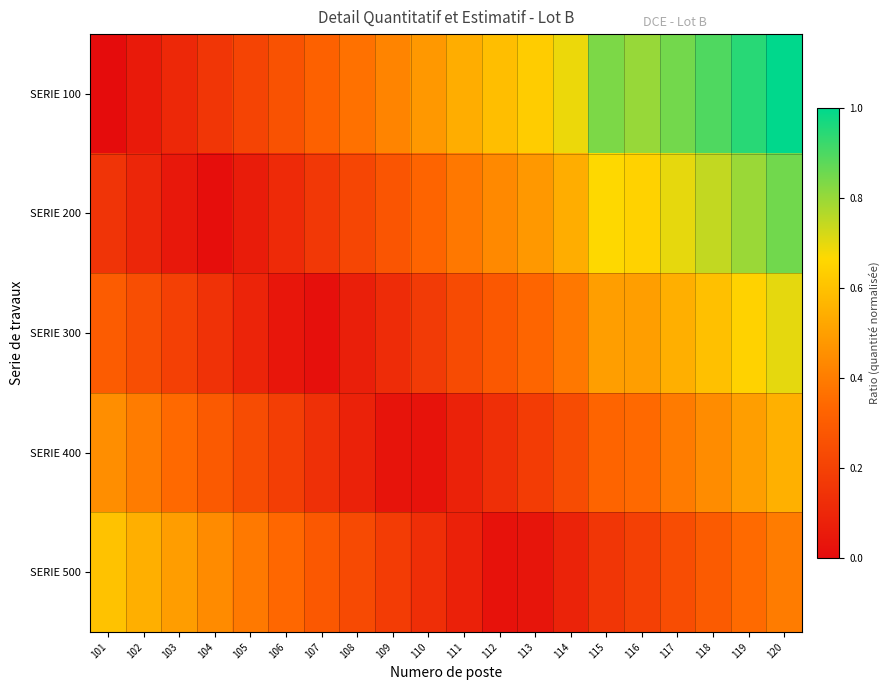

Reading right to left, list all the values displayed in this chart.

SERIE 100: 120=1.0	119=0.9	118=0.9	117=0.8	116=0.8	115=0.8	114=0.7	113=0.6	112=0.6	111=0.5	110=0.5	109=0.4	108=0.4	107=0.3	106=0.3	105=0.2	104=0.2	103=0.1	102=0.1	101=0.0
SERIE 200: 120=0.8	119=0.8	118=0.7	117=0.7	116=0.6	115=0.7	114=0.5	113=0.5	112=0.4	111=0.4	110=0.3	109=0.3	108=0.2	107=0.2	106=0.1	105=0.1	104=0.0	103=0.0	102=0.1	101=0.1
SERIE 300: 120=0.7	119=0.6	118=0.6	117=0.5	116=0.5	115=0.5	114=0.4	113=0.3	112=0.3	111=0.2	110=0.2	109=0.1	108=0.1	107=0.0	106=0.0	105=0.1	104=0.1	103=0.2	102=0.2	101=0.3
SERIE 400: 120=0.5	119=0.5	118=0.4	117=0.4	116=0.3	115=0.3	114=0.2	113=0.2	112=0.1	111=0.1	110=0.0	109=0.0	108=0.1	107=0.1	106=0.2	105=0.2	104=0.3	103=0.3	102=0.4	101=0.4
SERIE 500: 120=0.4	119=0.3	118=0.3	117=0.2	116=0.2	115=0.2	114=0.1	113=0.0	112=0.0	111=0.1	110=0.1	109=0.2	108=0.2	107=0.3	106=0.3	105=0.4	104=0.4	103=0.5	102=0.5	101=0.6